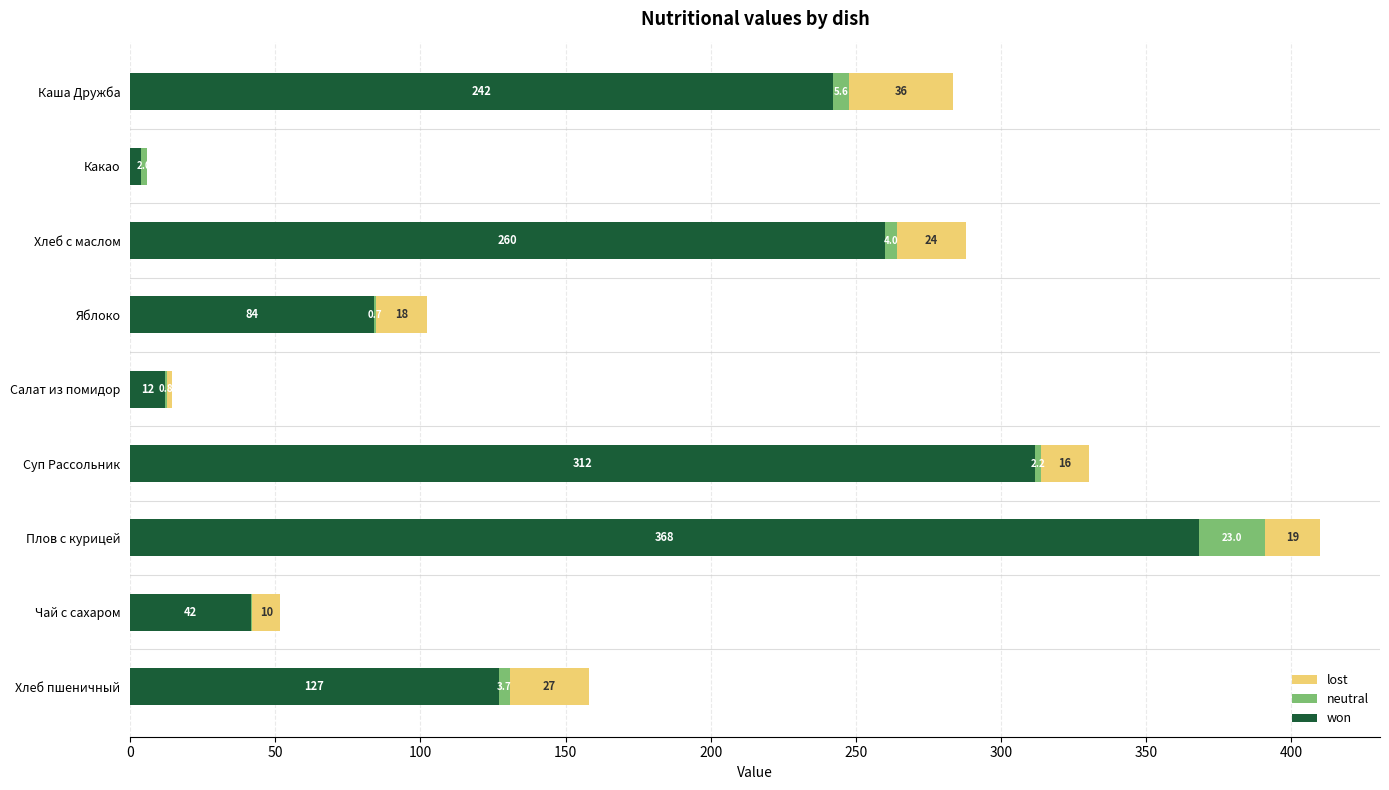

What are all the series names shown in the legend?

lost, neutral, won